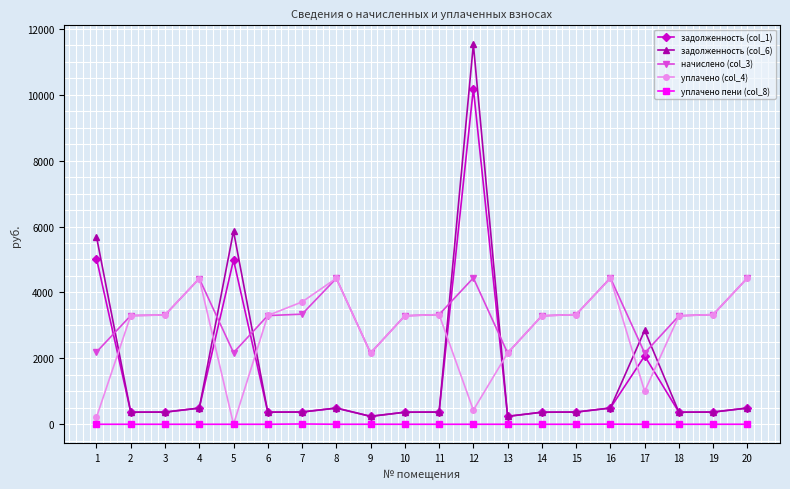

What is the average value of the уплачено пени (col_8) series?

0.7